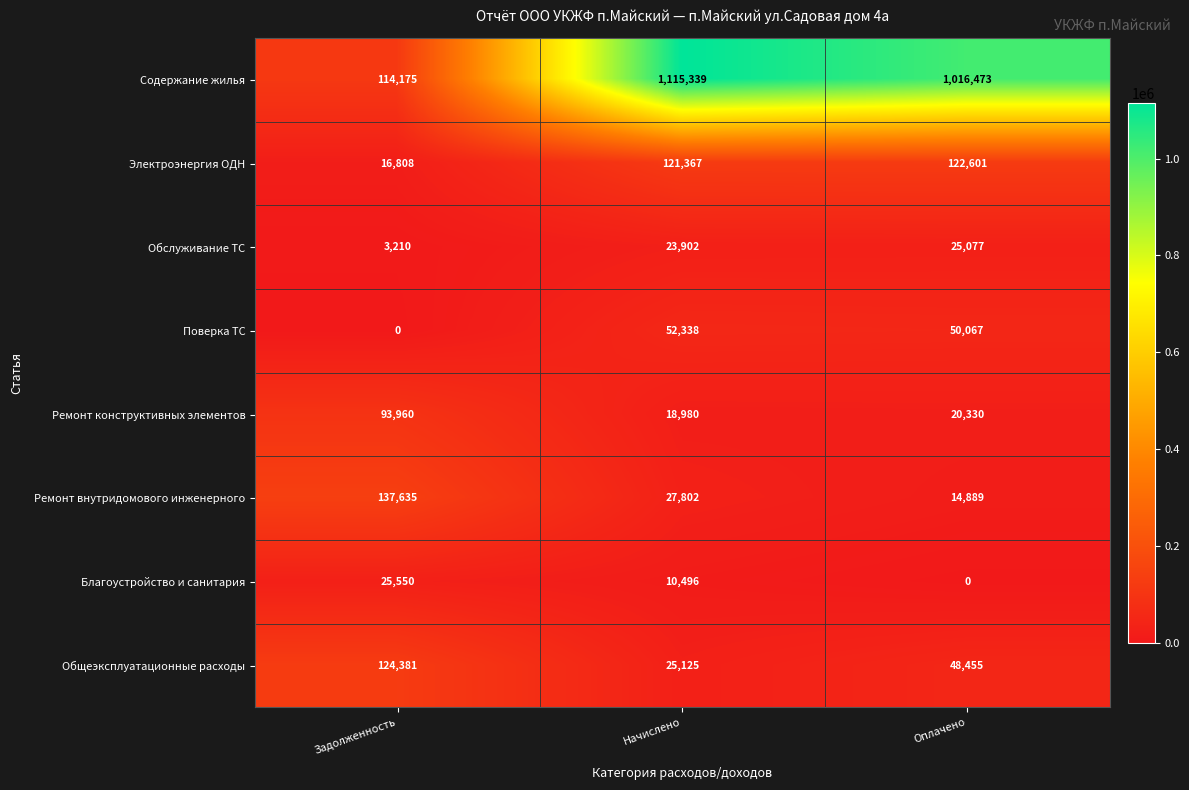

Which label corresponds to the largest value in the chart?

Начислено